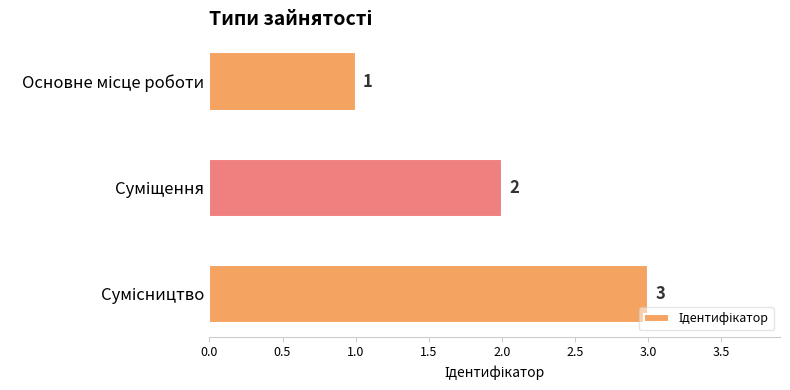

How many bars are there in total?

3